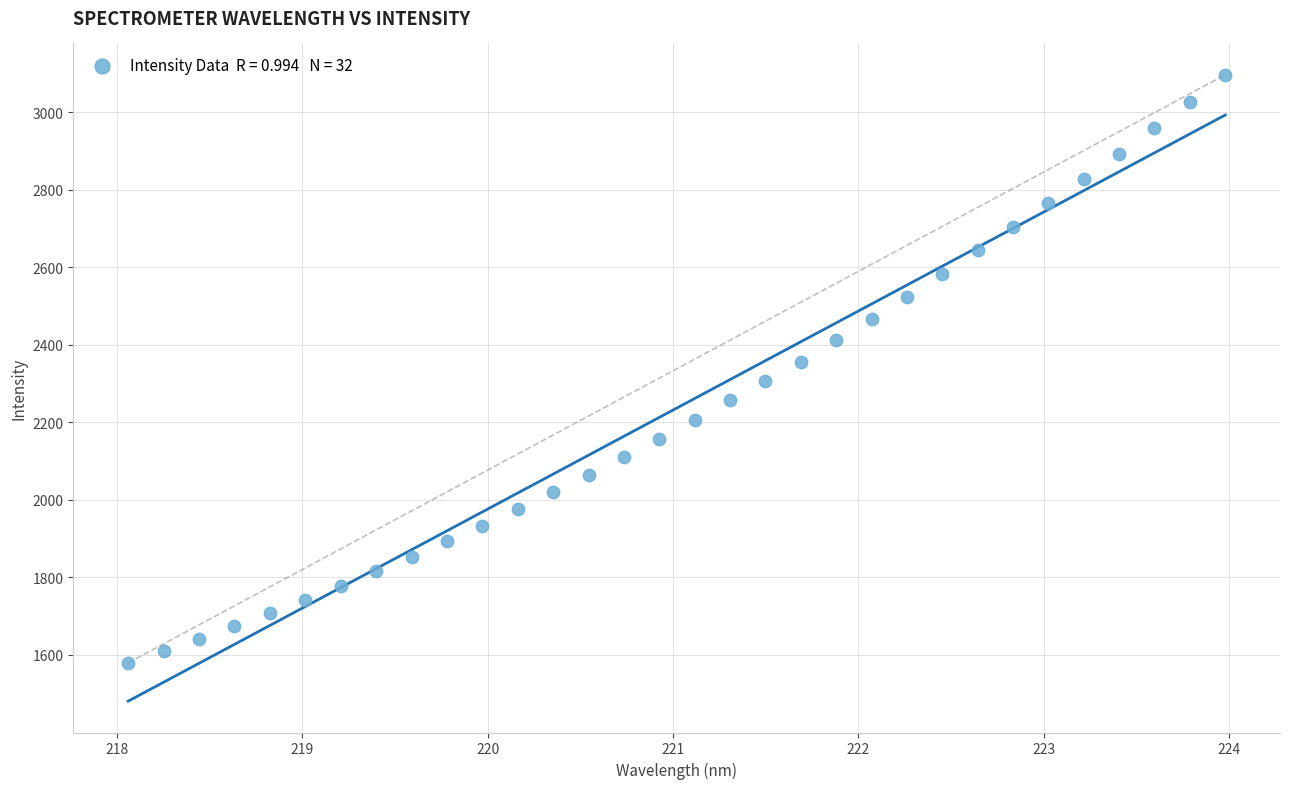

What is the range of Y values (max minus min)?

1516.7